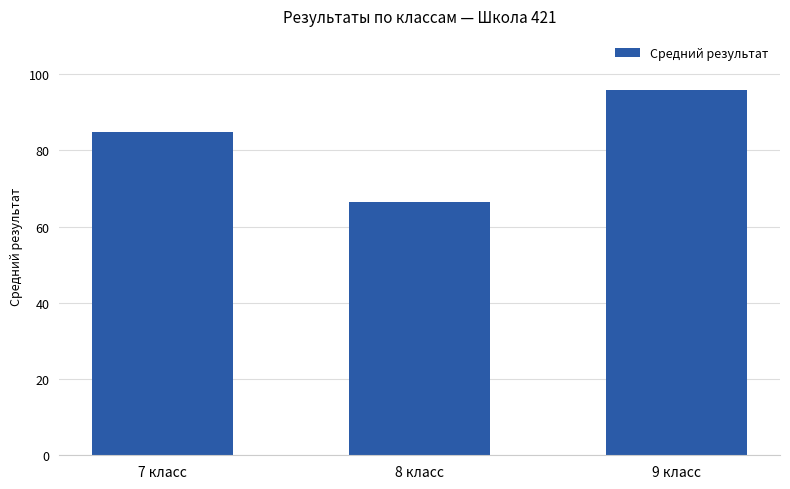

What is the difference between the values at 8 класс and 9 класс?

29.5